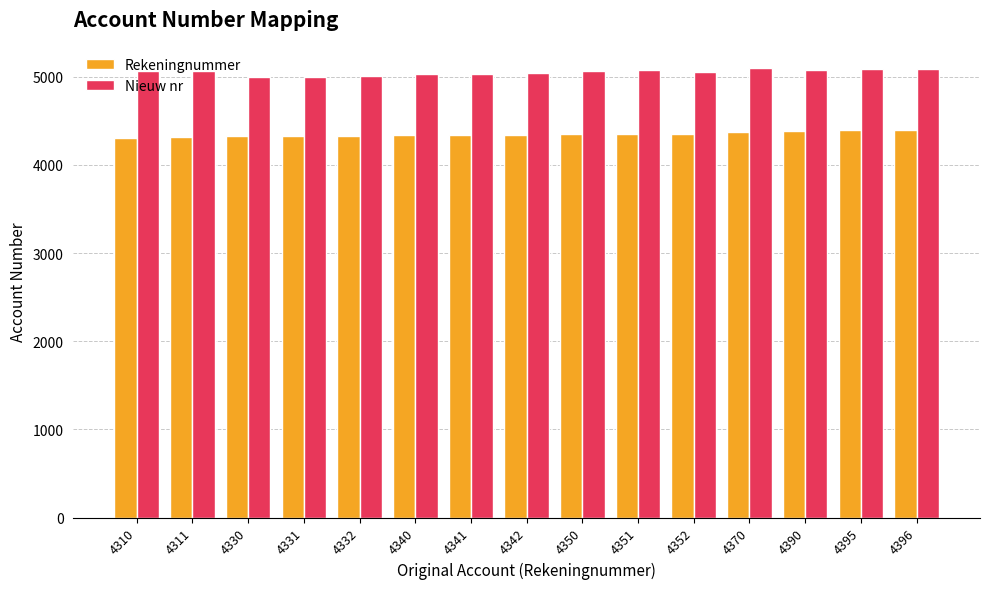

What is the approximate value of Nieuw nr at 4396, to the nearest 50?

5100